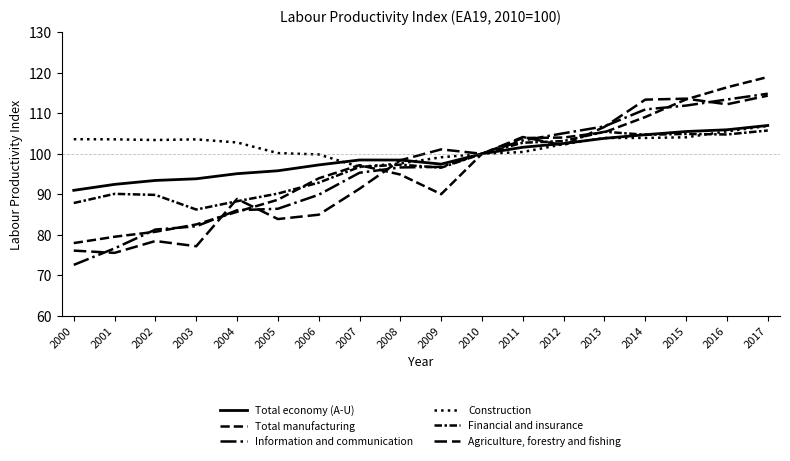

Which series has the largest range (max minus min)?

Information and communication